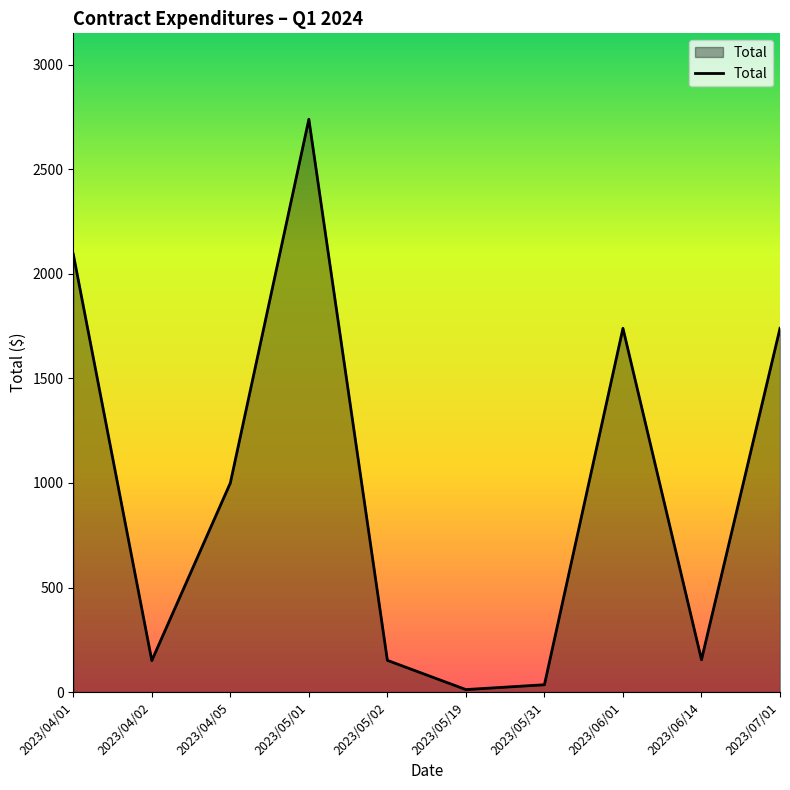

What is the difference between the maximum and minimum values?

2728.2